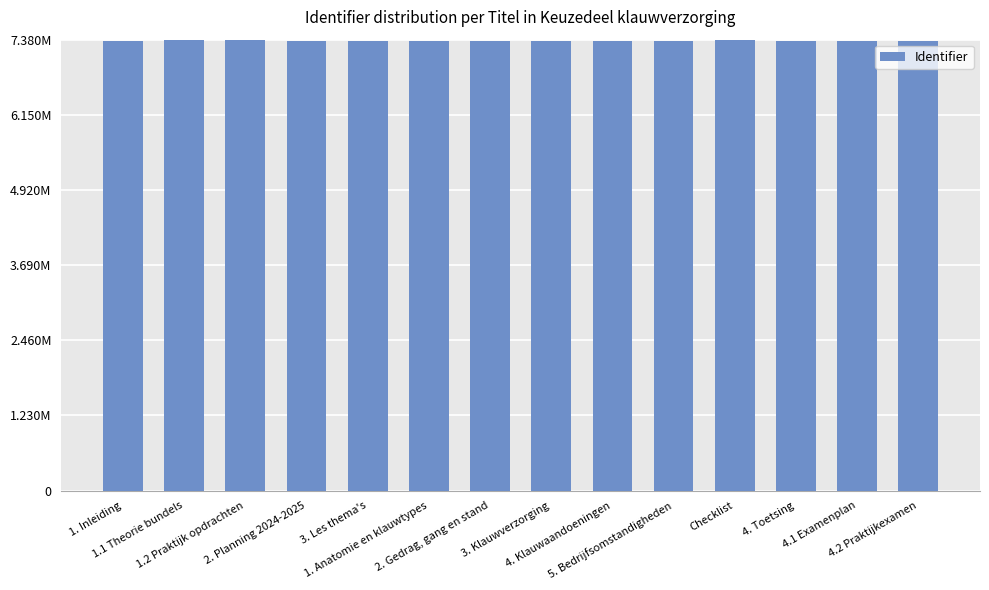

Rank the categories by value from highest to lowest.

Checklist, 1.2 Praktijk opdrachten, 1.1 Theorie bundels, 5. Bedrijfsomstandigheden, 4. Klauwaandoeningen, 3. Klauwverzorging, 2. Gedrag, gang en stand, 1. Anatomie en klauwtypes, 2. Planning 2024-2025, 4.2 Praktijkexamen, 4.1 Examenplan, 4. Toetsing, 1. Inleiding, 3. Les thema's